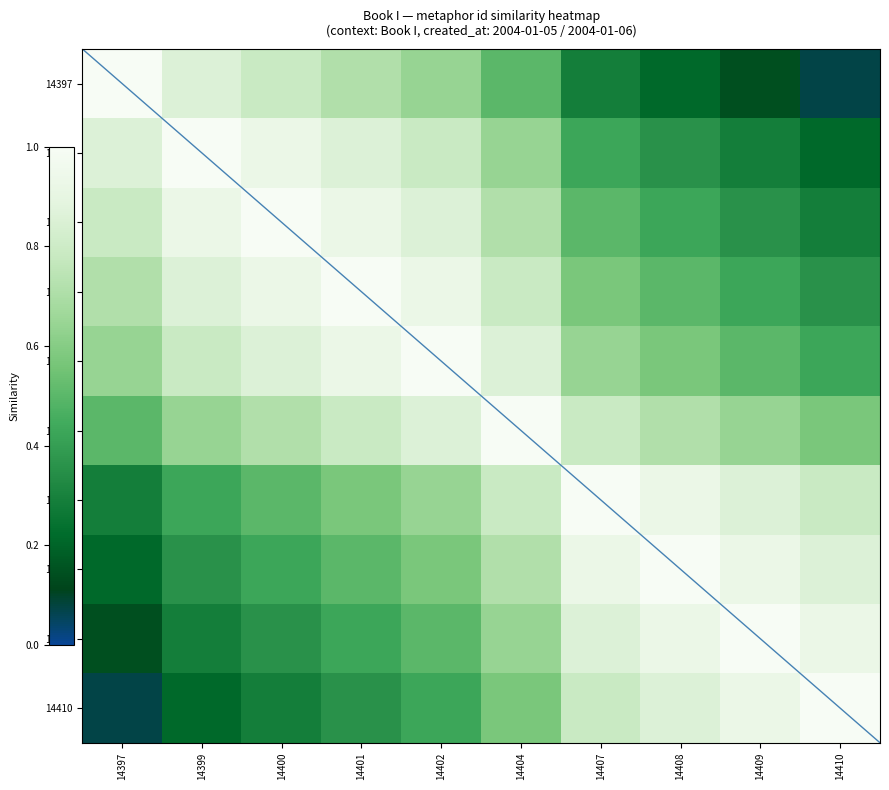

Which series has the widest spread of values?

14397